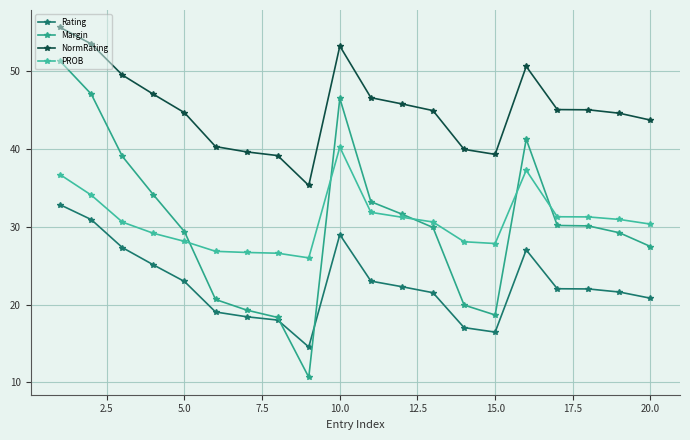

How many lines are shown in the chart?

4